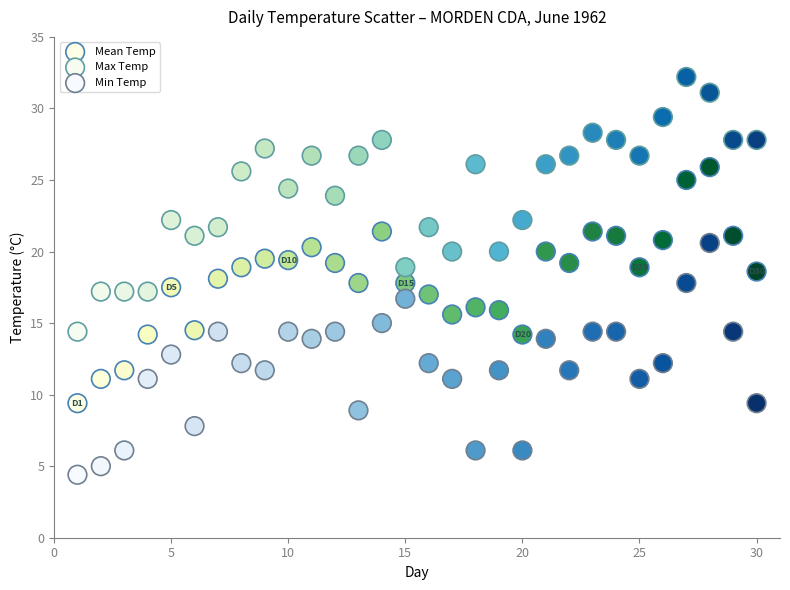

Which series has the widest spread of Y values?

Max Temp